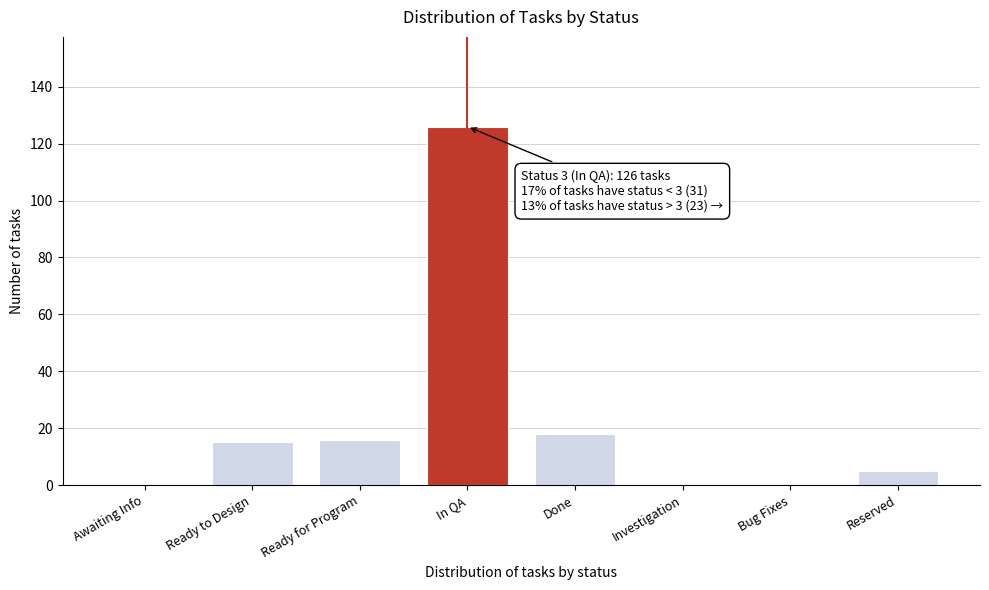

Reading left to right, list all the values displayed in this chart.

Awaiting Info=0	Ready to Design=15	Ready for Program=16	In QA=126	Done=18	Investigation=0	Bug Fixes=0	Reserved=5